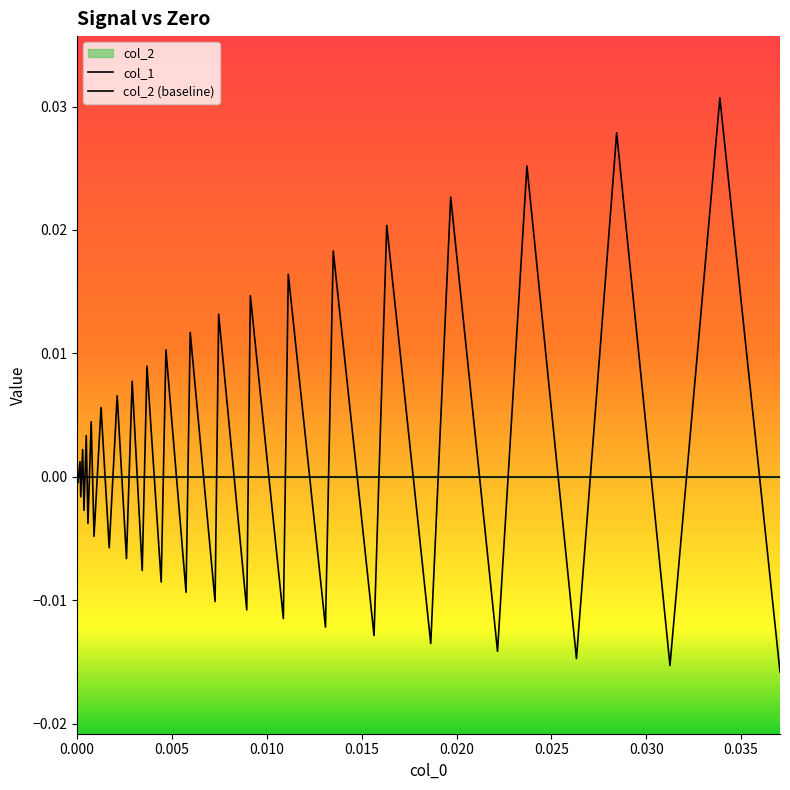

How many series are shown in this chart?

2